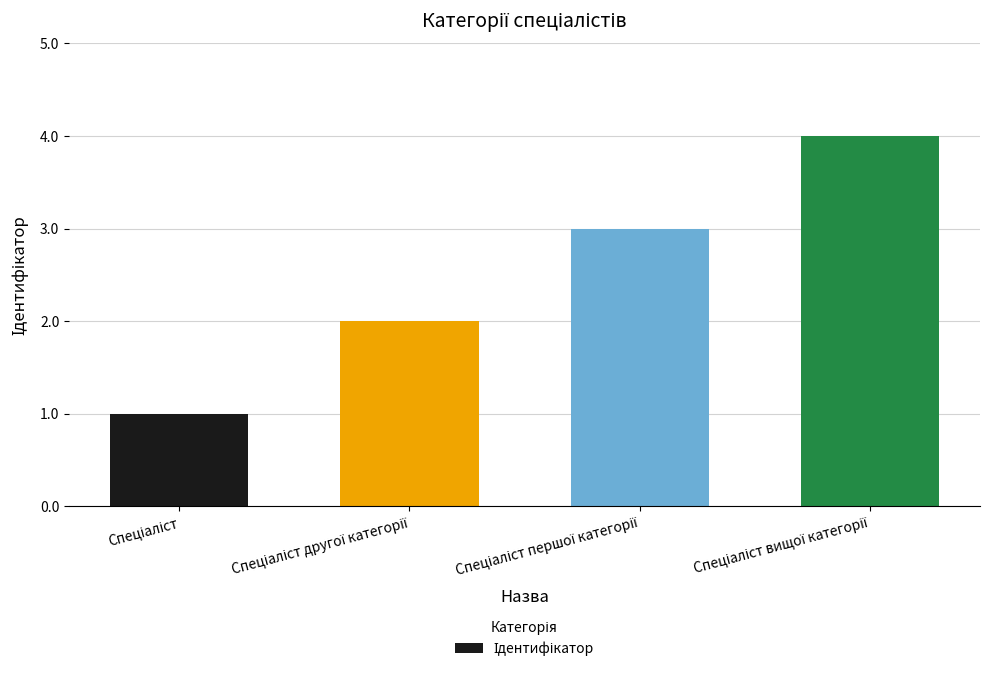

What is the greatest value displayed?

4